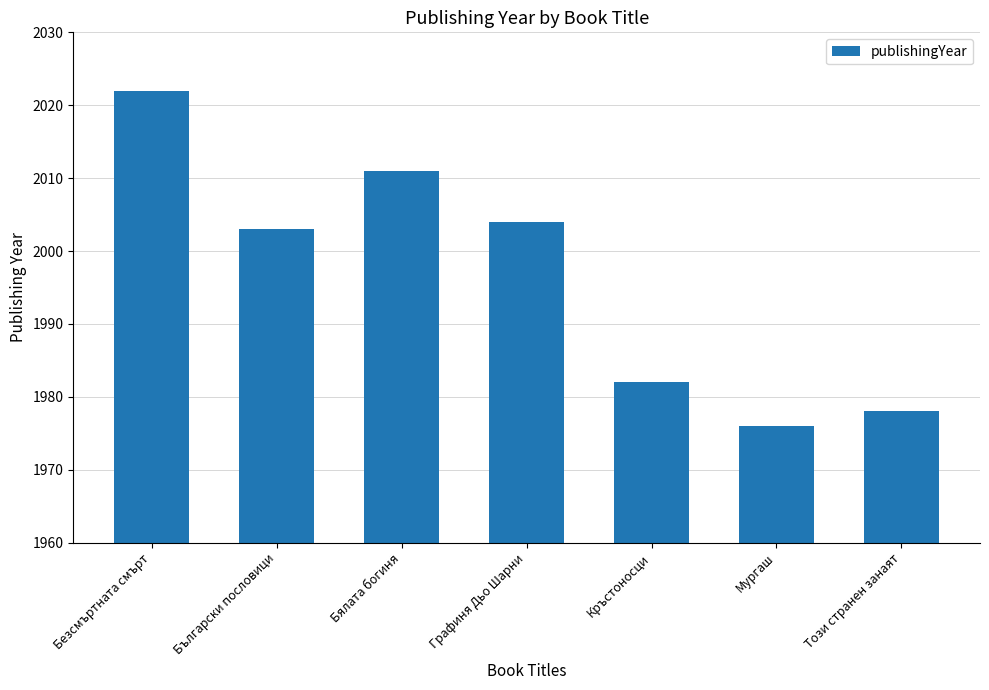

Which label corresponds to the smallest value in the chart?

Мургаш